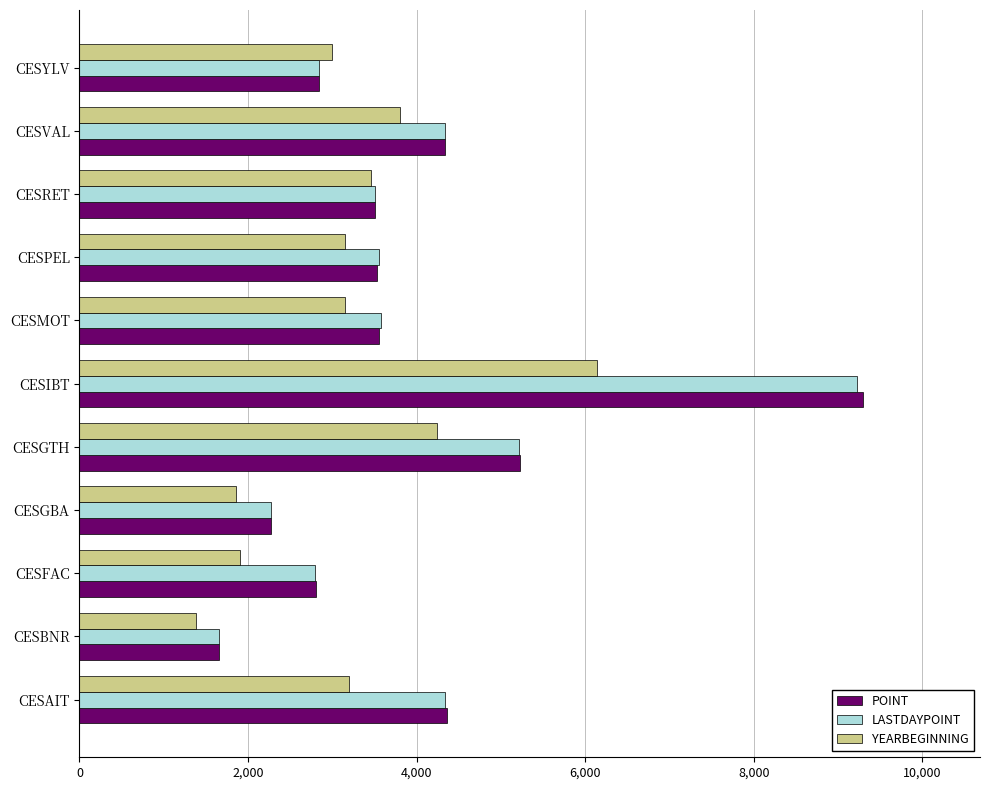

Which category has the lowest value in the POINT series?

CESBNR